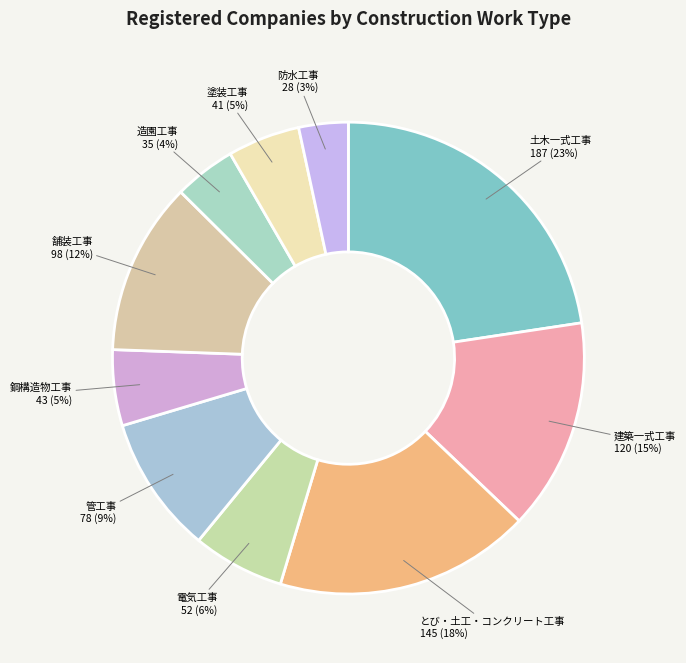

How many segments does this pie chart have?

10